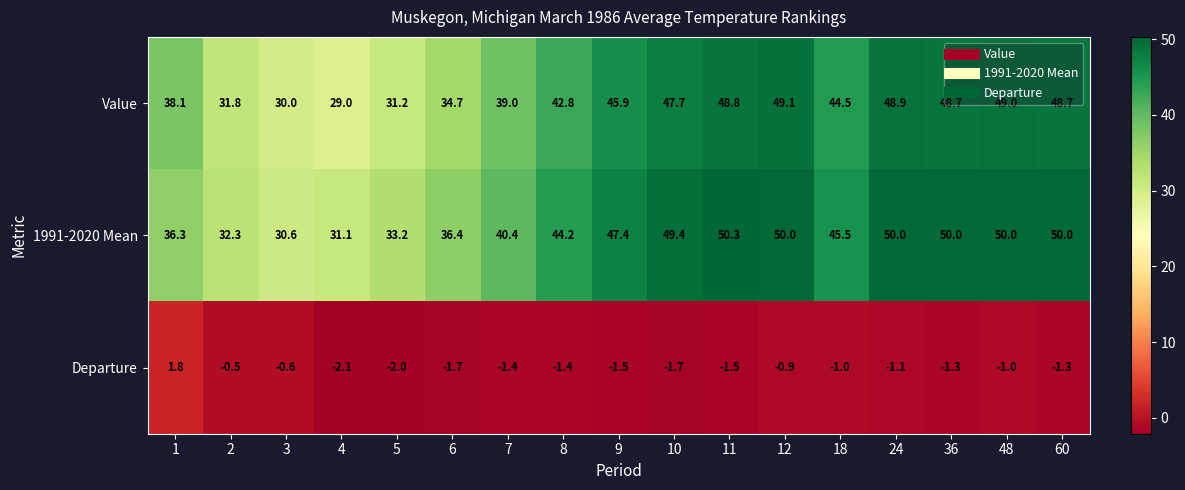

What is the spread (max minus min) of values at 60?

51.3